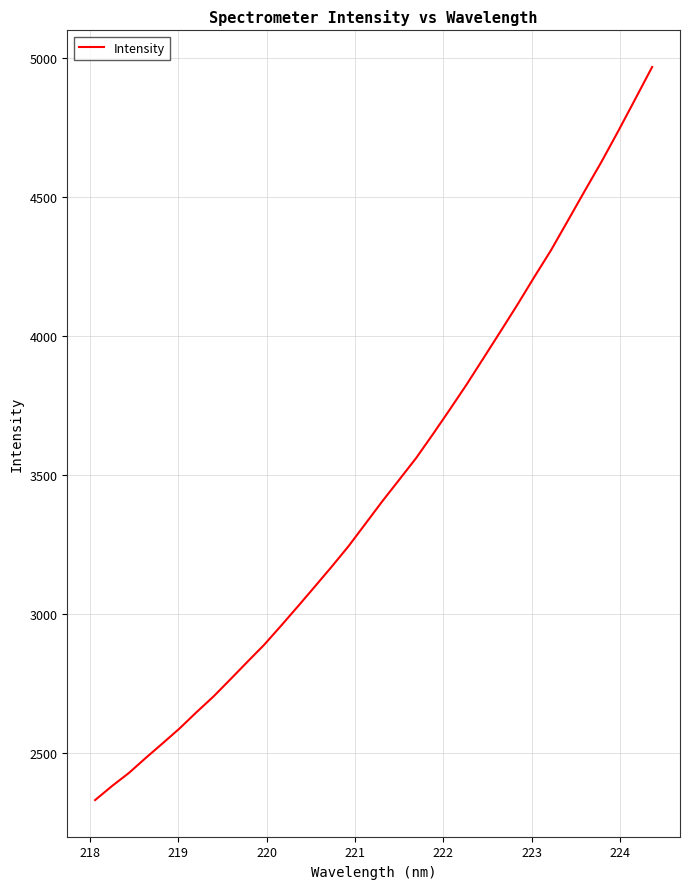

What is the difference between the second highest and second lowest values?

2473.3